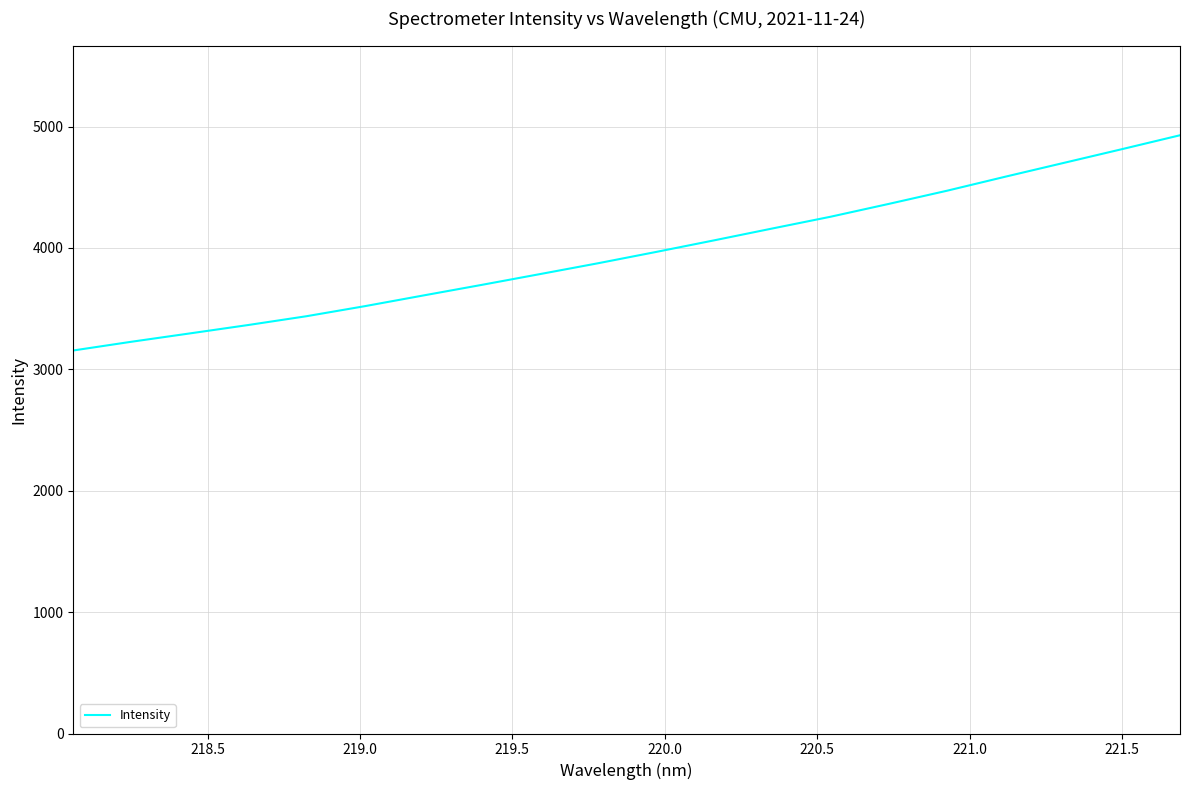

What is the difference between the maximum and minimum values?

1773.1